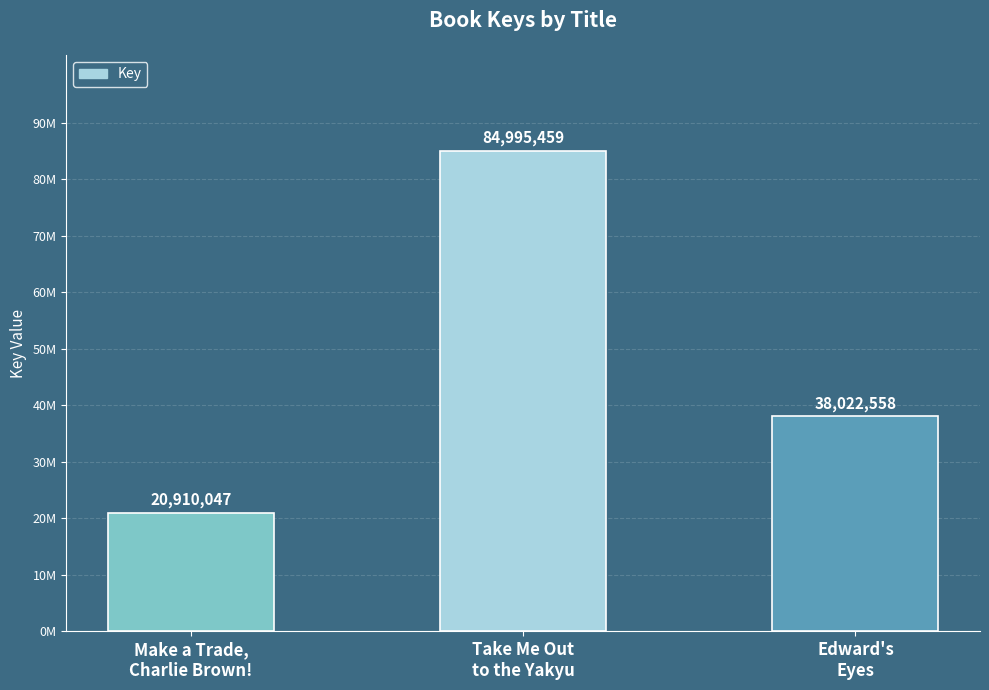

List the labels in order of value, smallest first.

Make a Trade,
Charlie Brown!, Edward's
Eyes, Take Me Out
to the Yakyu